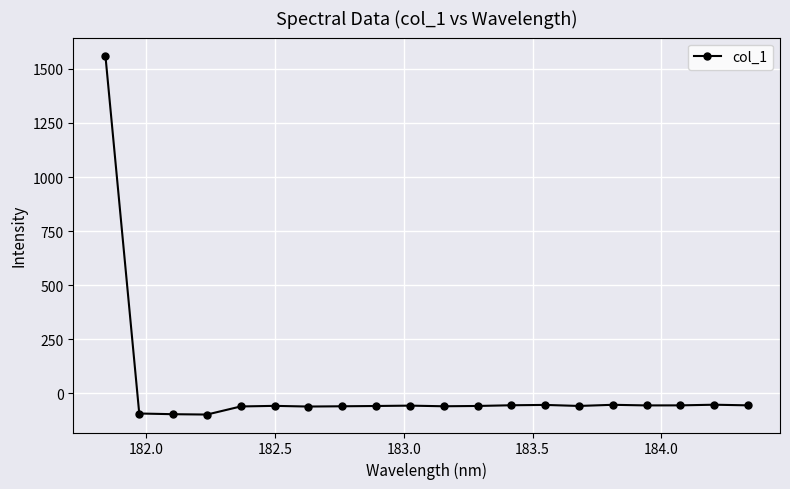

How many lines are shown in the chart?

1